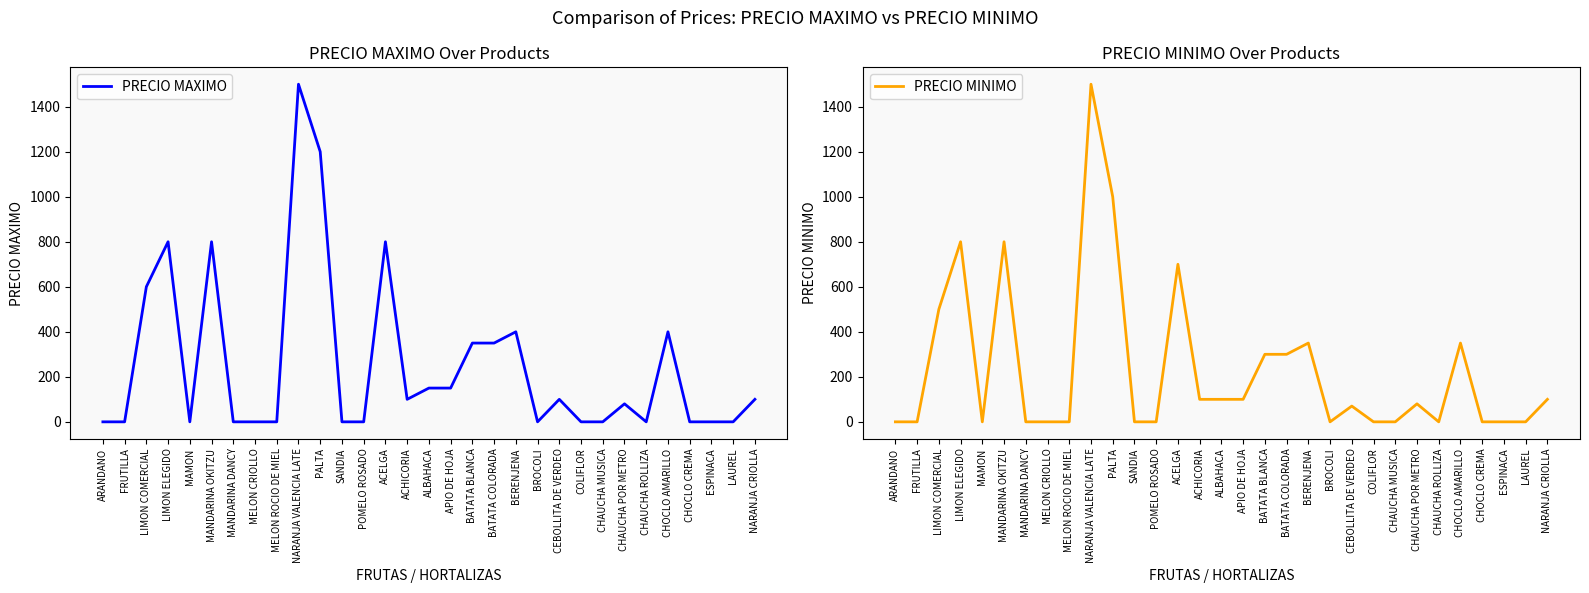

Reading left to right, extract all data points from this chart.

PRECIO MAXIMO: ARANDANO=0	FRUTILLA=0	LIMON COMERCIAL=600	LIMON ELEGIDO=800	MAMON=0	MANDARINA OKITZU=800	MANDARINA DANCY=0	MELON CRIOLLO=0	MELON ROCIO DE MIEL=0	NARANJA VALENCIA LATE=1500	PALTA=1200	SANDIA=0	POMELO ROSADO=0	ACELGA=800	ACHICORIA=100	ALBAHACA=150	APIO DE HOJA=150	BATATA BLANCA=350	BATATA COLORADA=350	BERENJENA=400	BROCOLI=0	CEBOLLITA DE VERDEO=100	COLIFLOR=0	CHAUCHA MUSICA=0	CHAUCHA POR METRO=80	CHAUCHA ROLLIZA=0	CHOCLO AMARILLO=400	CHOCLO CREMA=0	ESPINACA=0	LAUREL=0	NARANJA CRIOLLA=100
PRECIO MINIMO: ARANDANO=0	FRUTILLA=0	LIMON COMERCIAL=500	LIMON ELEGIDO=800	MAMON=0	MANDARINA OKITZU=800	MANDARINA DANCY=0	MELON CRIOLLO=0	MELON ROCIO DE MIEL=0	NARANJA VALENCIA LATE=1500	PALTA=1000	SANDIA=0	POMELO ROSADO=0	ACELGA=700	ACHICORIA=100	ALBAHACA=100	APIO DE HOJA=100	BATATA BLANCA=300	BATATA COLORADA=300	BERENJENA=350	BROCOLI=0	CEBOLLITA DE VERDEO=70	COLIFLOR=0	CHAUCHA MUSICA=0	CHAUCHA POR METRO=80	CHAUCHA ROLLIZA=0	CHOCLO AMARILLO=350	CHOCLO CREMA=0	ESPINACA=0	LAUREL=0	NARANJA CRIOLLA=100